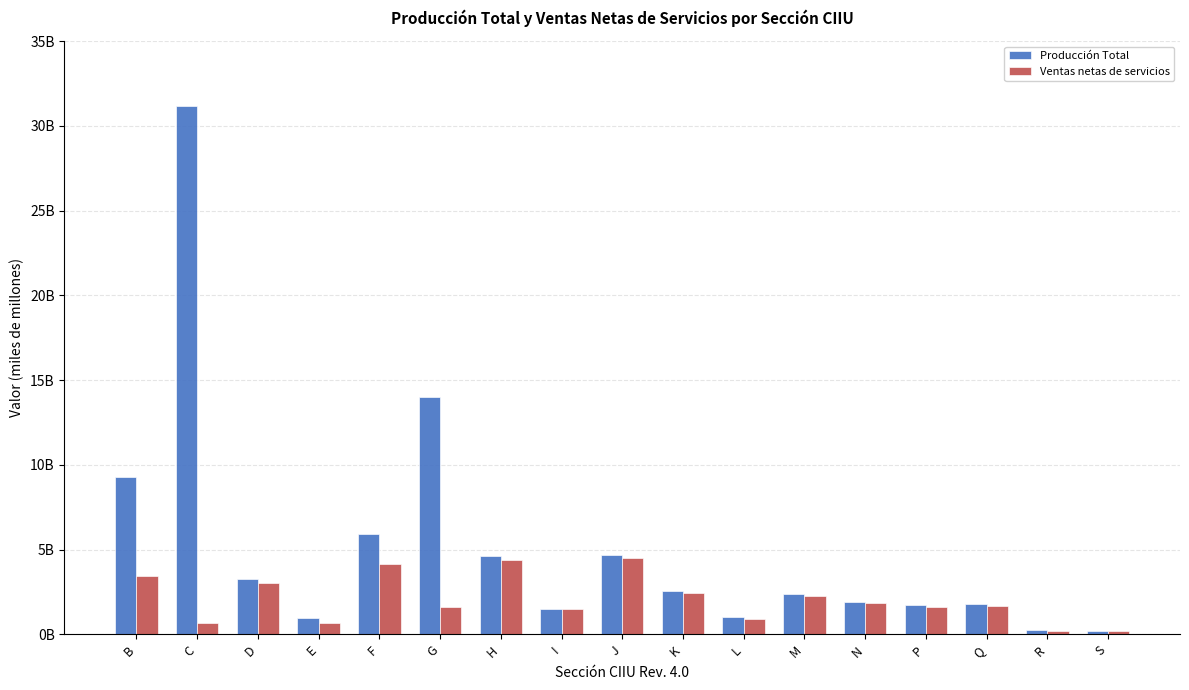

Reading left to right, transcribe all the data shown in this chart.

Producción Total: B=9283596021.8	C=31184671795.3	D=3237903918.9	E=955098027.3	F=5921261583.8	G=14014430755.1	H=4635619148.9	I=1515109514.0	J=4703247432.1	K=2575200118.5	L=1011273476.0	M=2361575298.3	N=1906894668.2	P=1705728602.9	Q=1766790739.8	R=251910513.7	S=203388624.3
Ventas netas de servicios: B=3459216716.7	C=664418154.7	D=3023270945.3	E=649587549.3	F=4139172285.7	G=1586513365.1	H=4372870144.5	I=1480492681.3	J=4515319157.5	K=2468606918.5	L=908105306.0	M=2285230436.8	N=1829480218.7	P=1631166946.7	Q=1680696190.6	R=222803761.0	S=191161155.9